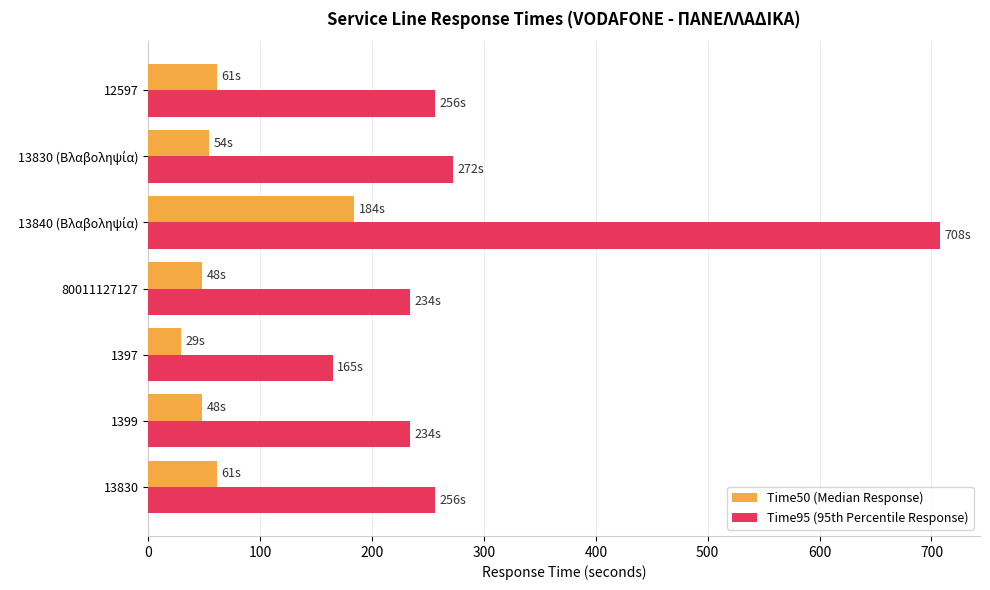

Which series has the largest range (max minus min)?

Time95 (95th Percentile Response)